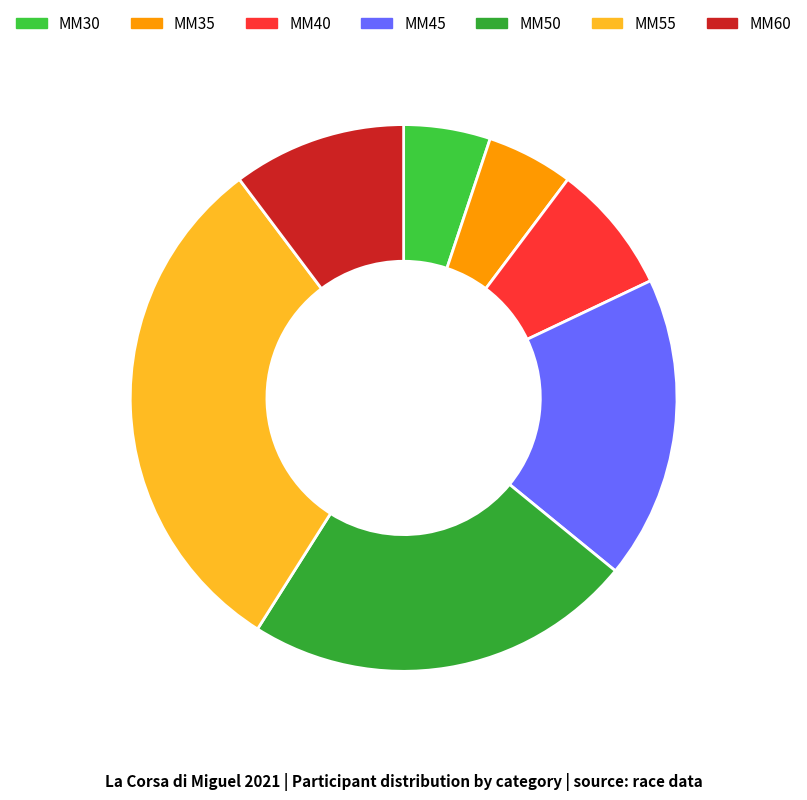

Is it true that MM55 is 37% of the pie?

False